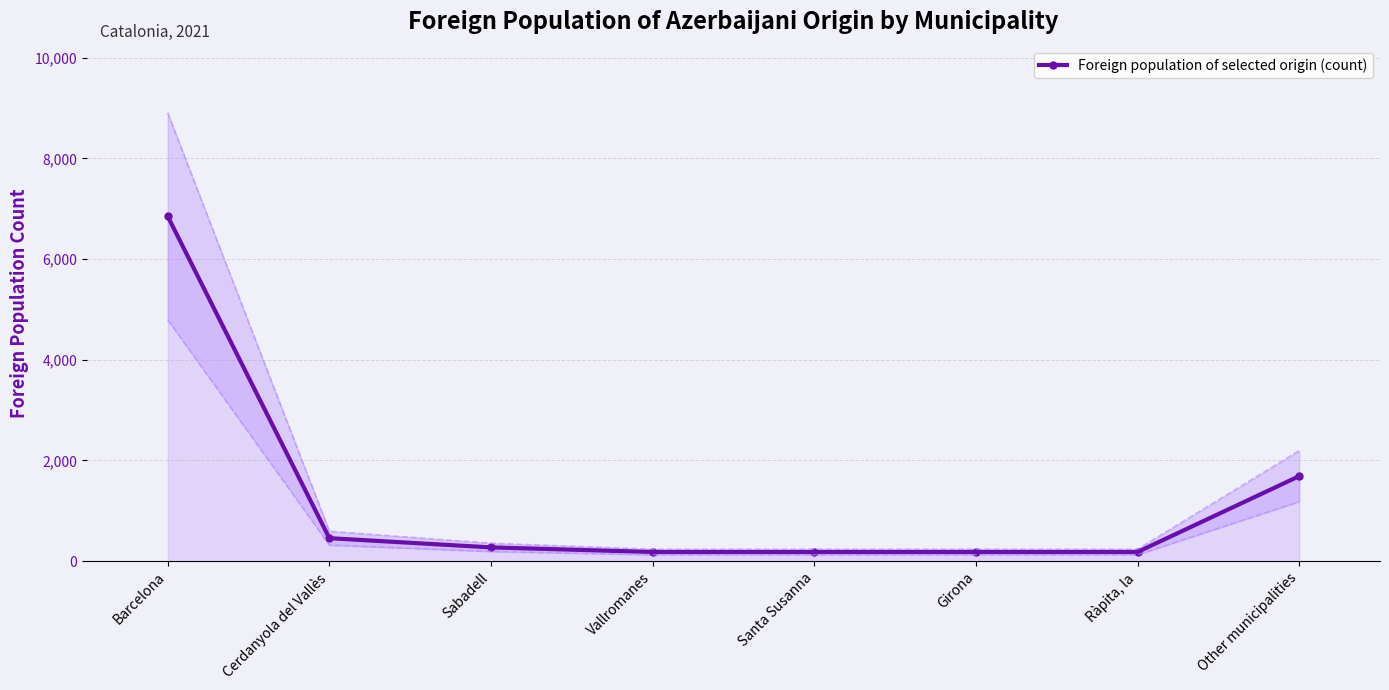

True or false: there are more than 2 points higher than both neighbors.

False